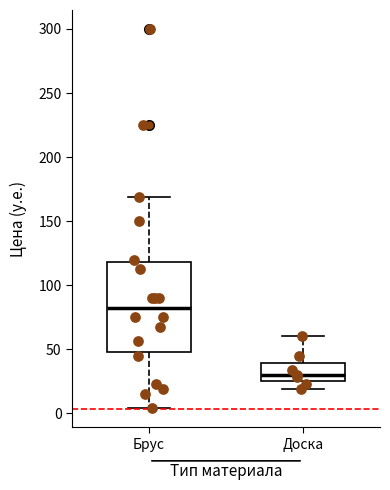

Reading left to right, transcribe this box plot: for each box, give where its median line is, the range the box spans, and where its two whiskers end, as read against the y-axis. The values are not printed on the chart, so give them approximately, as read against the axis.

Брус: median 85, box 50 to 120, whiskers 5 to 170
Доска: median 30, box 25 to 40, whiskers 20 to 60